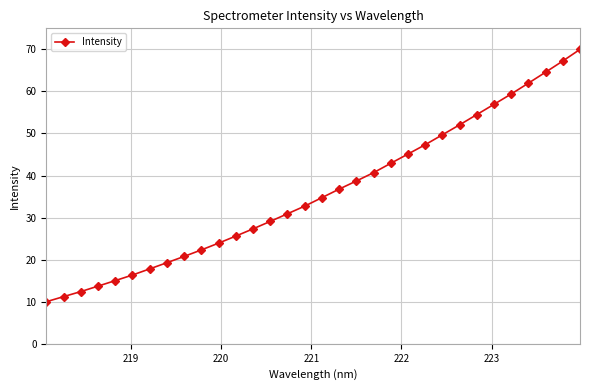

What is the sum of all values?

1151.1